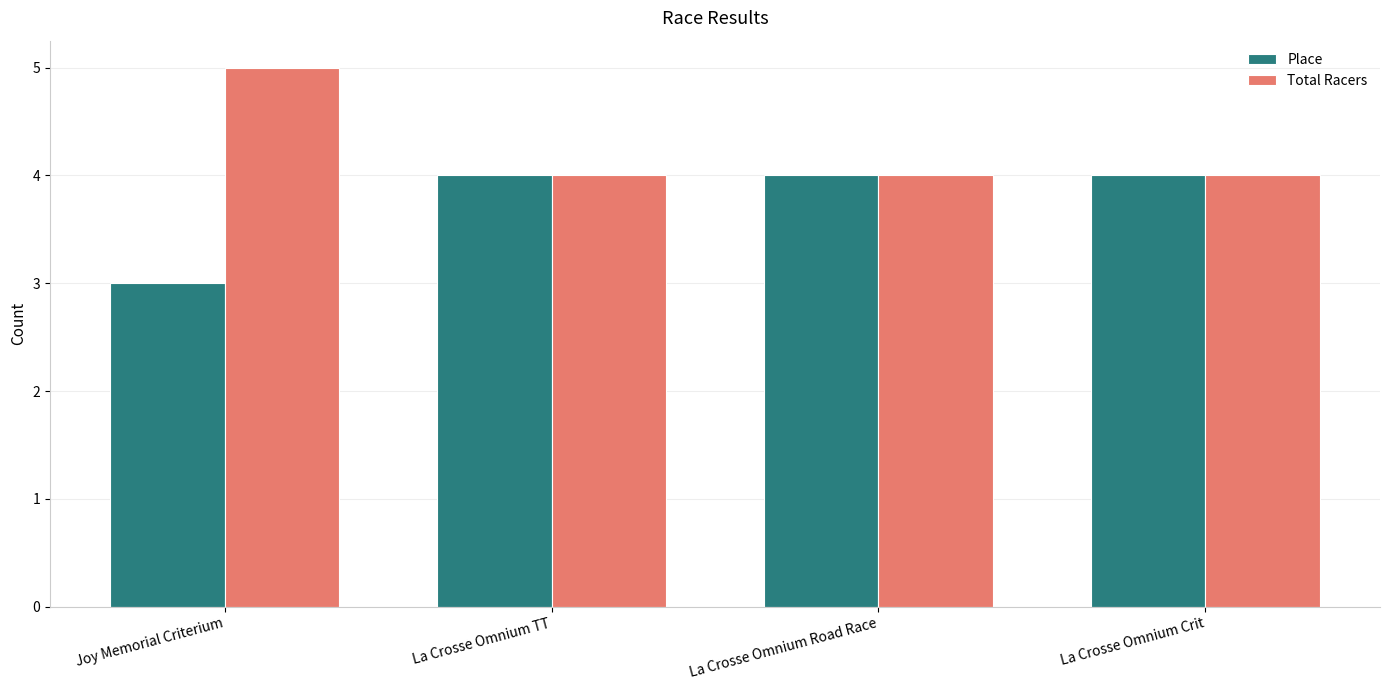

What is the label of the 1st bar from the right?

La Crosse Omnium Crit